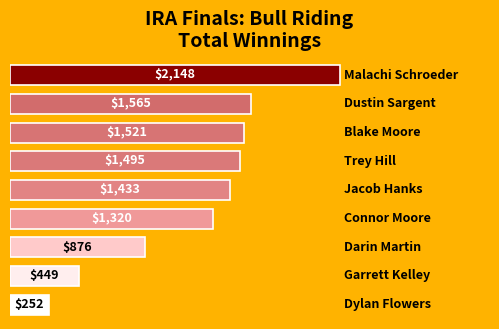

What is the value of the 4th bar from the top?

1494.6